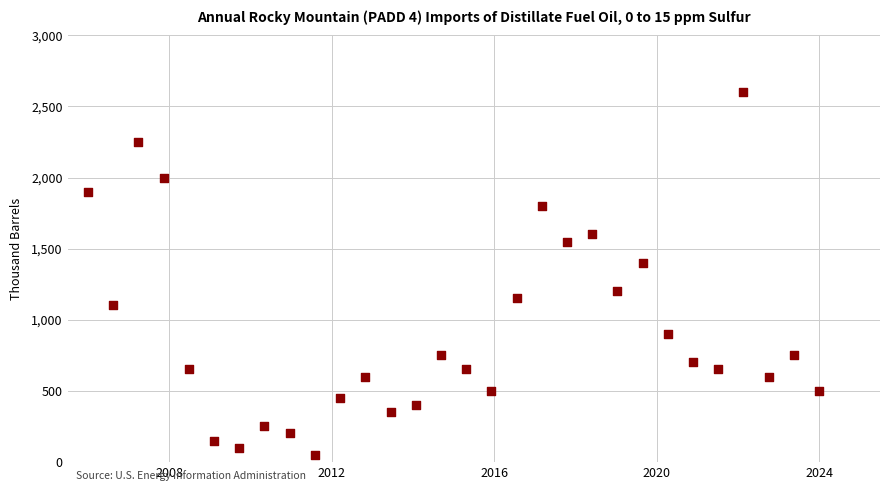

What Y value in the scatter plot is closest to 1325?

1400